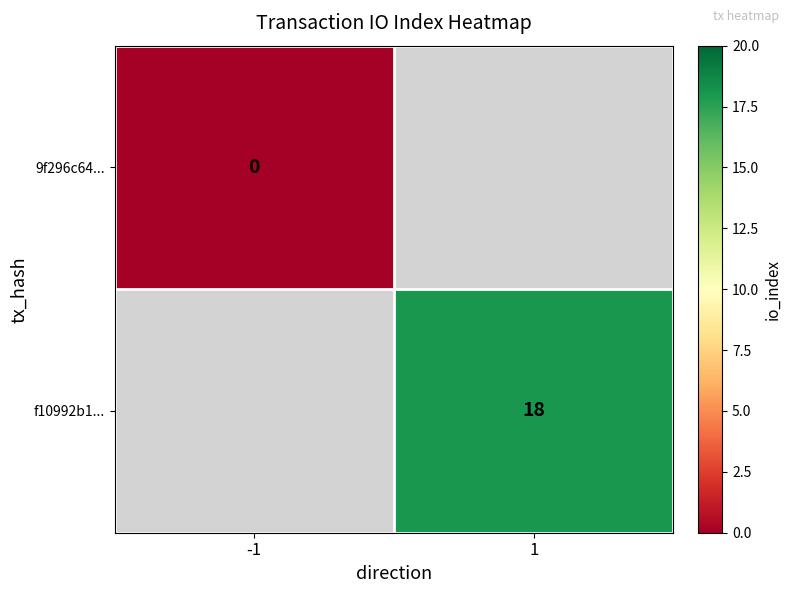

Is it true that f10992b1... equals 26 at 1?

False